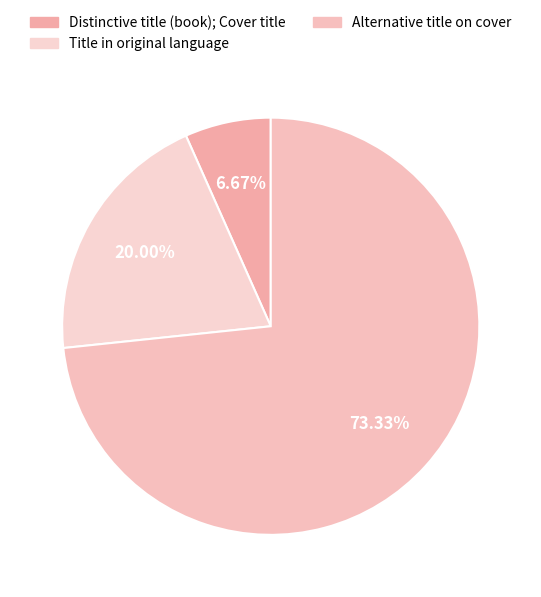

True or false: Alternative title on cover accounts for 73% of the total.

True